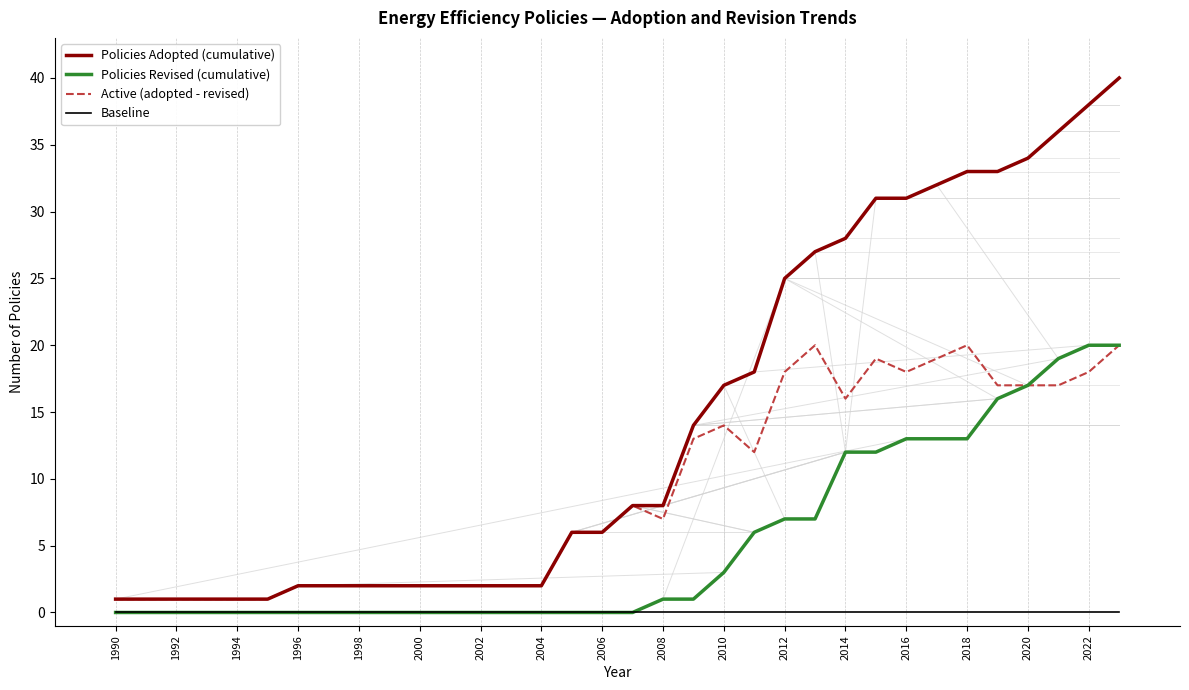

What is the average value of the Active (adopted - revised) series?

9